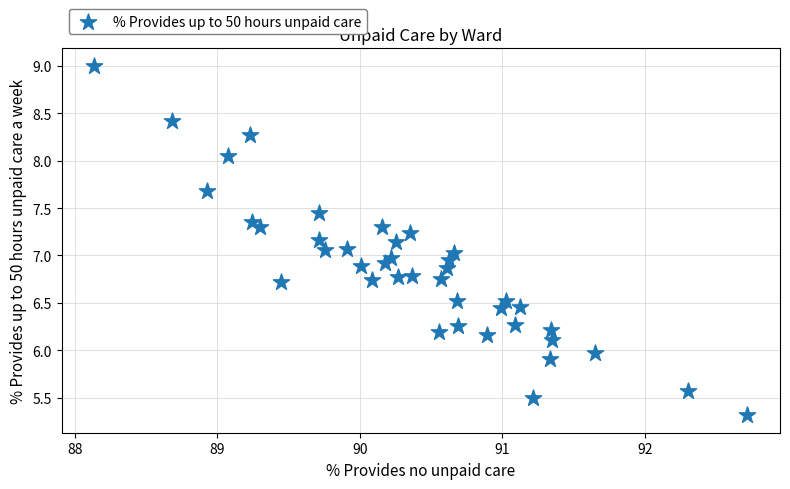

What is the range of Y values (max minus min)?

3.7